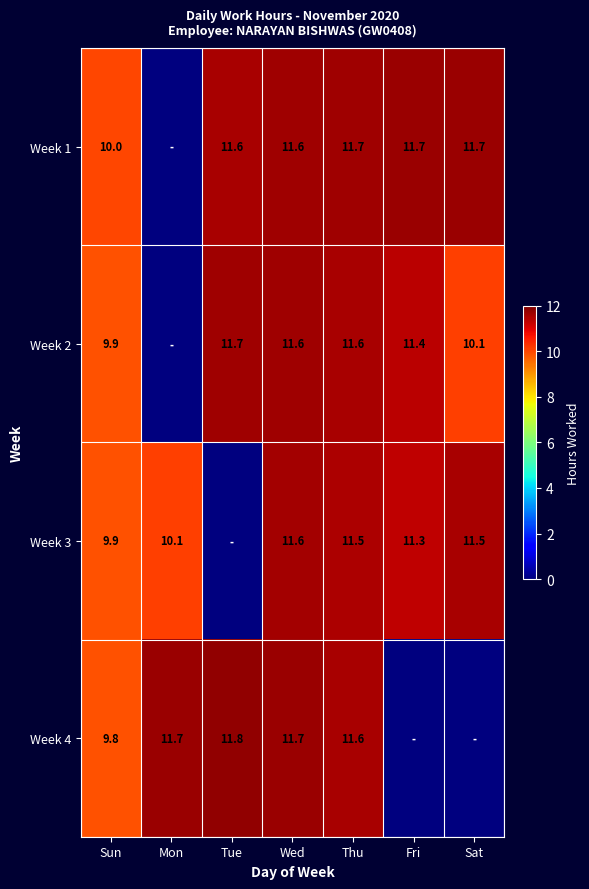

What is the total value across all series at Thu?

46.4